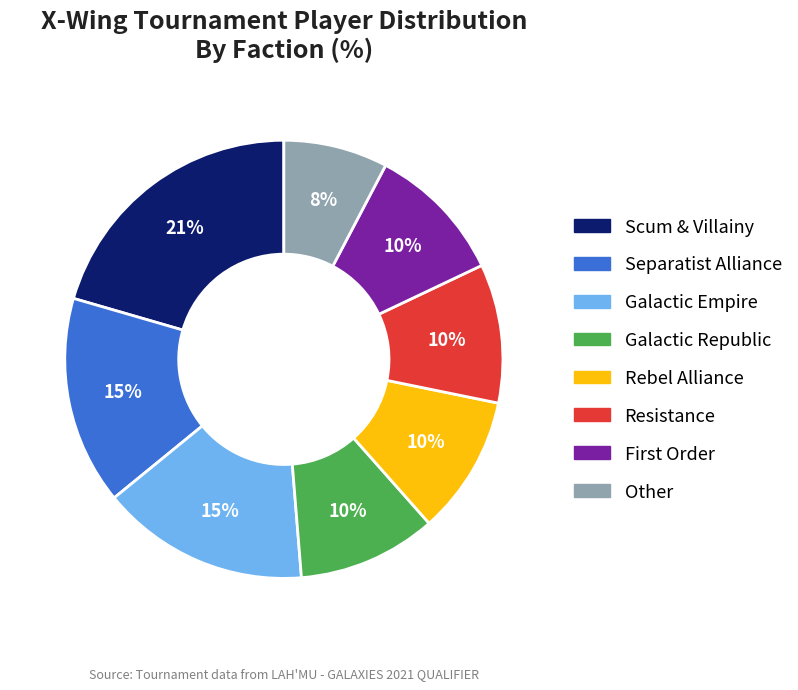

Does any single category account for the majority?

No